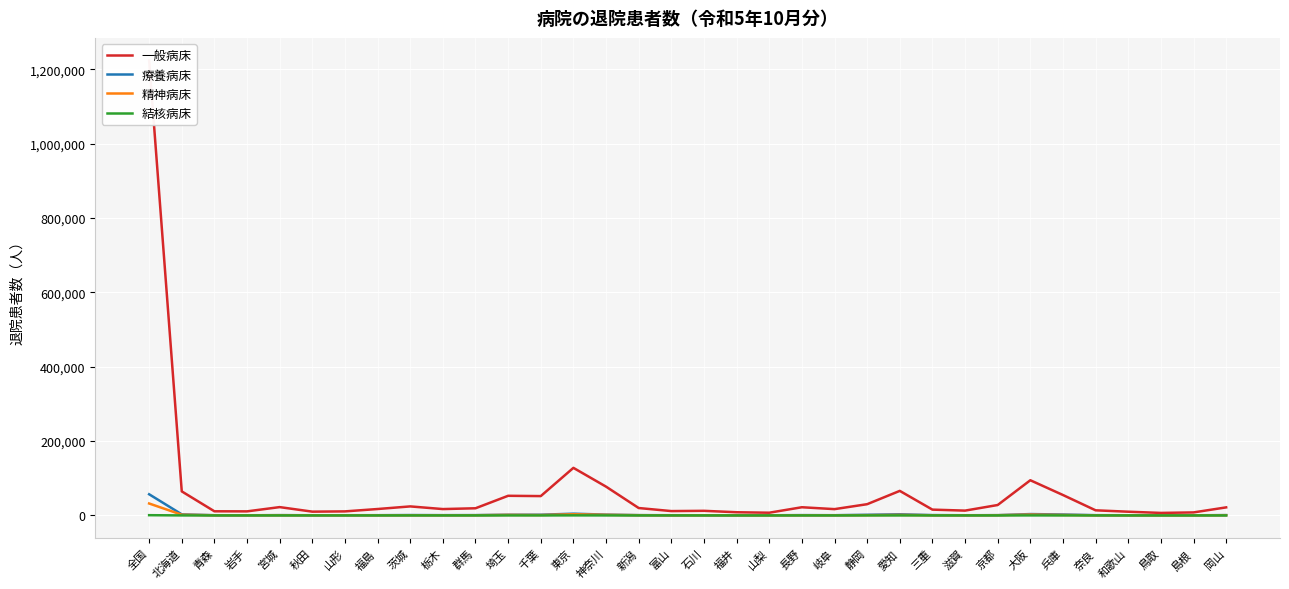

What is the minimum value for 一般病床?

6743